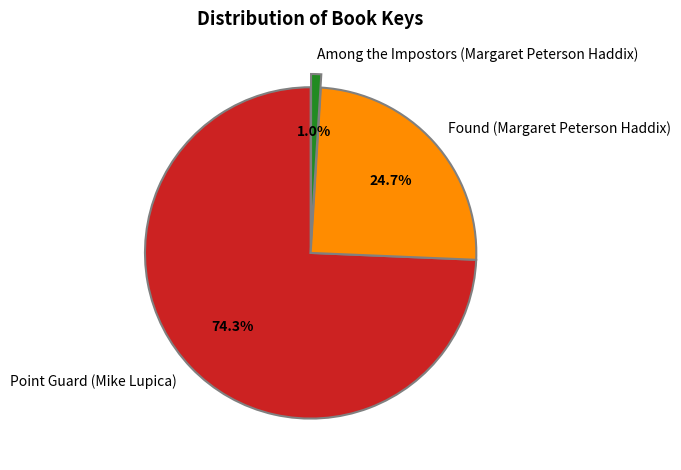

To the nearest percent, what percentage of the pie is Found (Margaret Peterson Haddix)?

25%